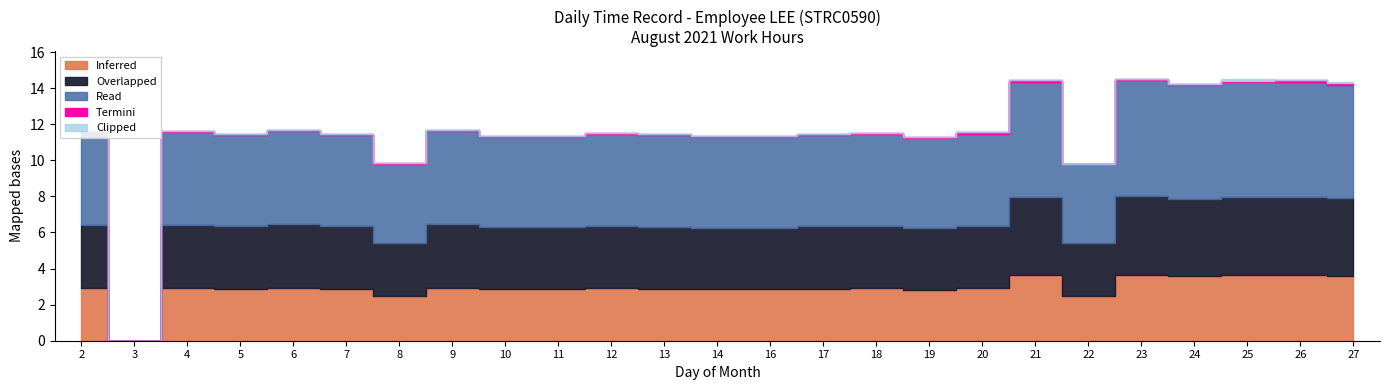

True or false: the data has more than 2 interior local peaks.

True